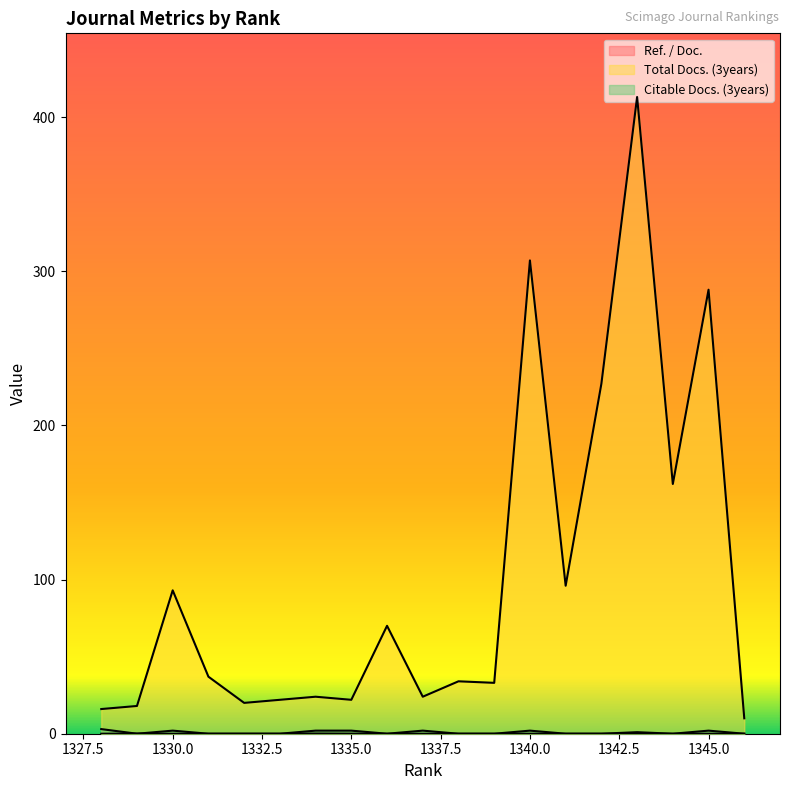

How many values in Ref. / Doc. are above zero?

5